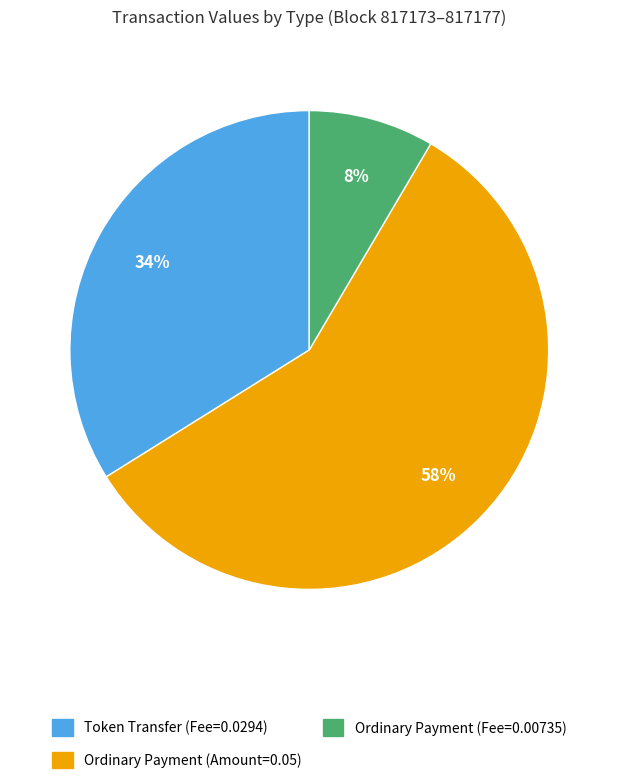

Rank the categories by value from lowest to highest.

Ordinary Payment (Fee=0.00735), Token Transfer (Fee=0.0294), Ordinary Payment (Amount=0.05)